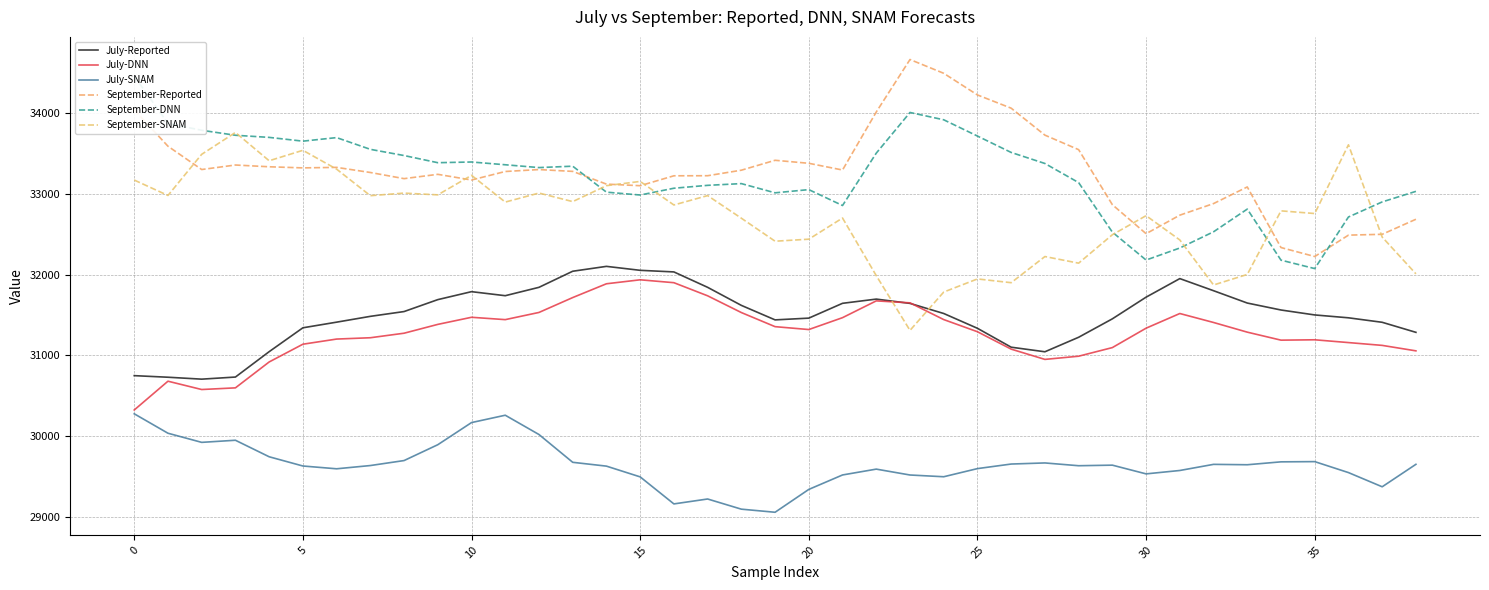

True or false: July-SNAM and July-DNN cross at least once.

False